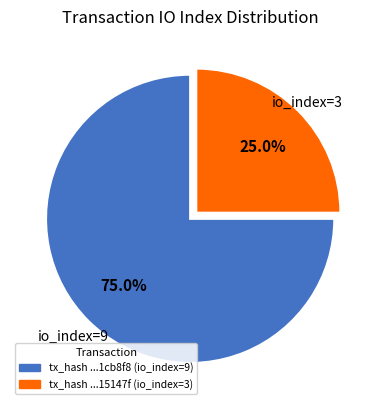

Is there a majority slice in this chart?

Yes